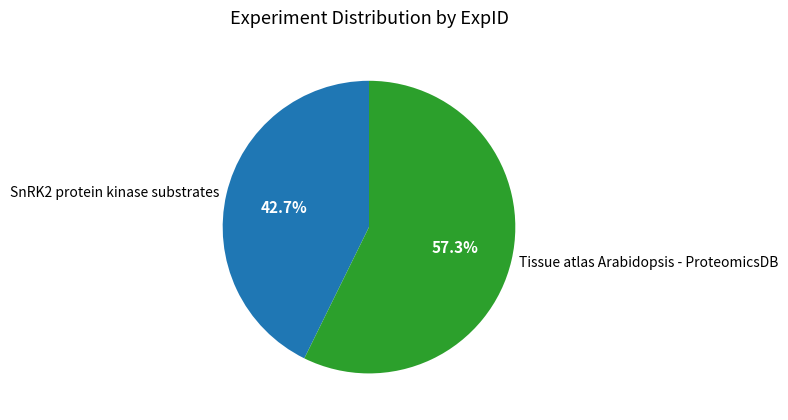

Which category has the smallest portion of the pie?

SnRK2 protein kinase substrates